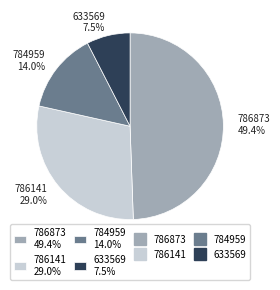

How many slices are in this pie chart?

4